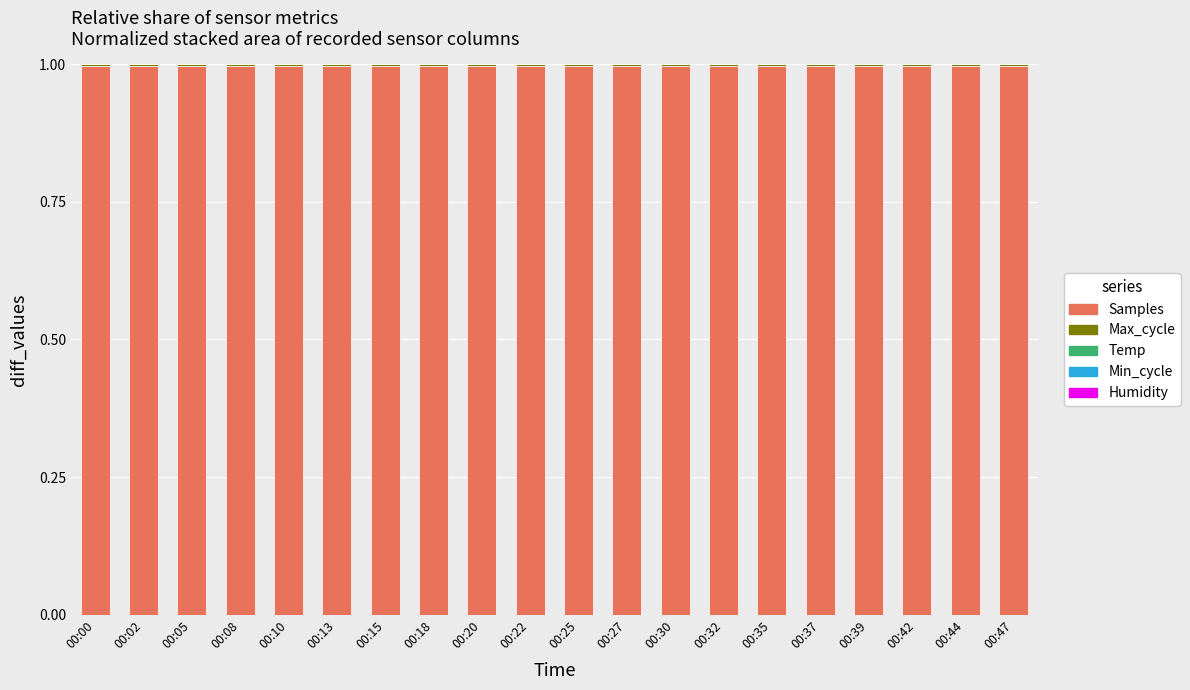

What is the highest value of the Samples series?

1.0